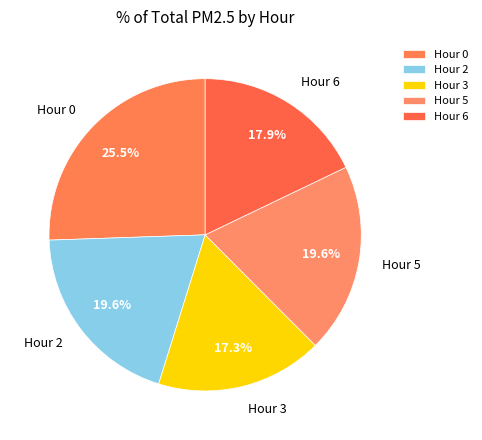

To the nearest percent, what is the average slice percentage?

20%